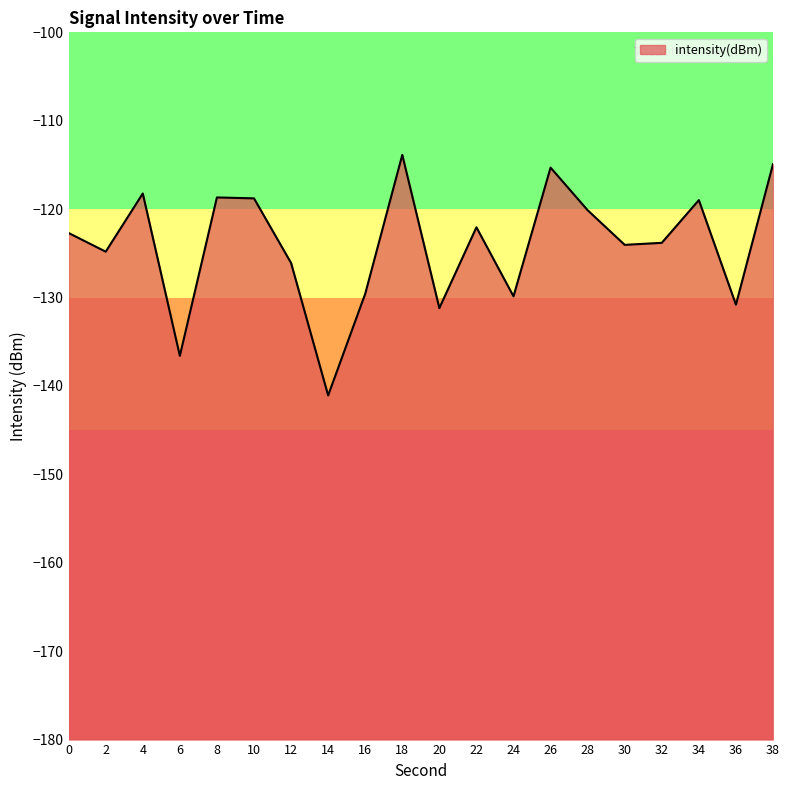

Does the chart have visible grid lines?

No